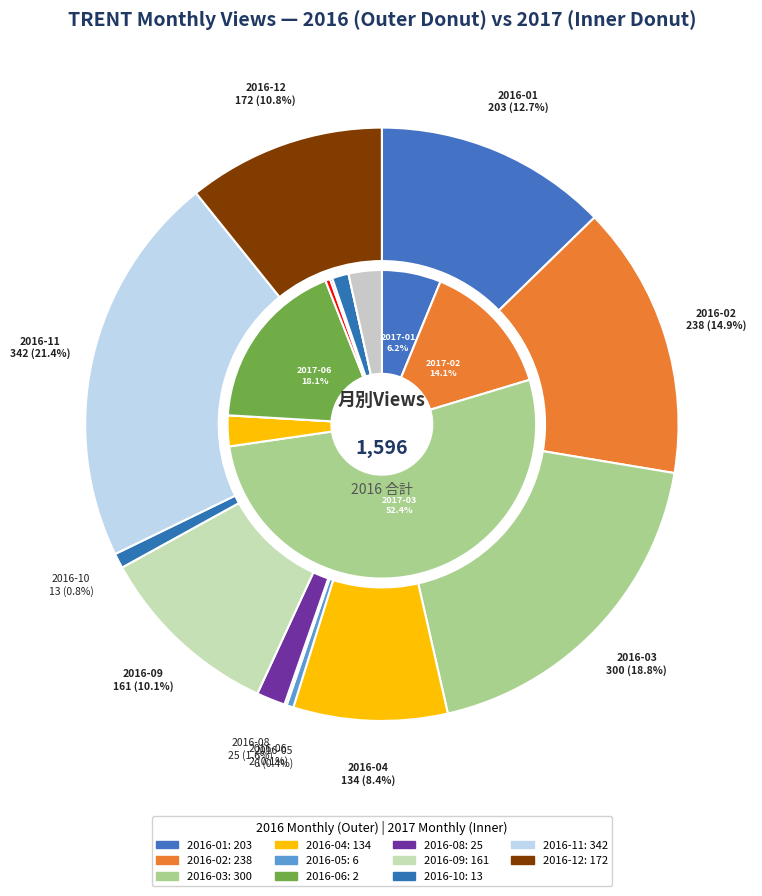

Between 2016-06 and 2016-11, which is larger?

2016-11